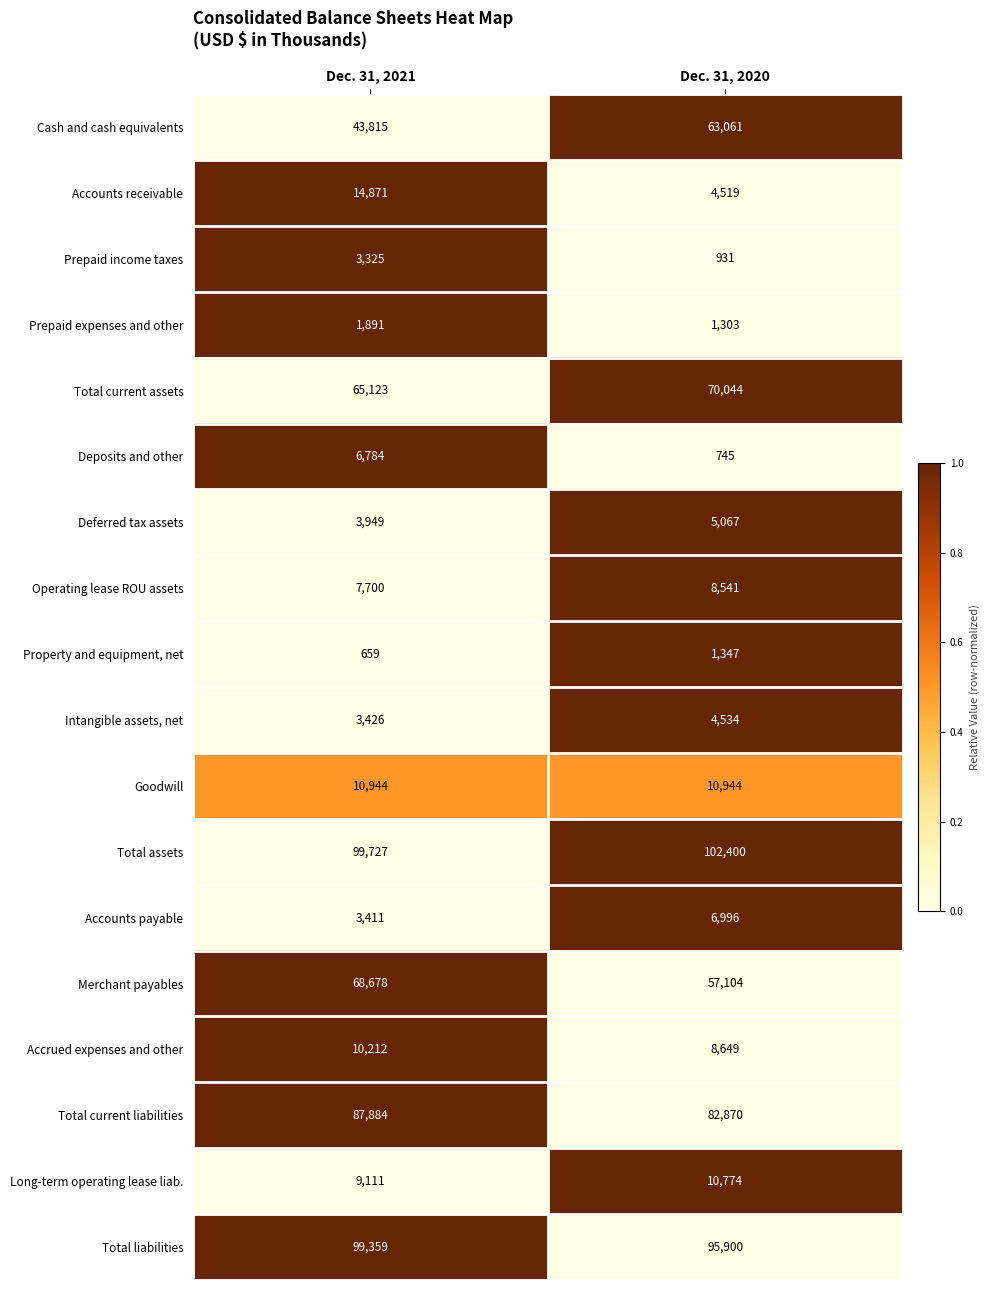

Is the value of Long-term operating lease liab. at Dec. 31, 2020 greater than the value of Cash and cash equivalents at Dec. 31, 2020?

No